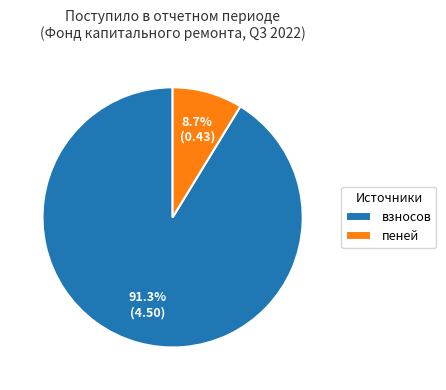

Do взносов and пеней together represent more than half of the pie?

Yes